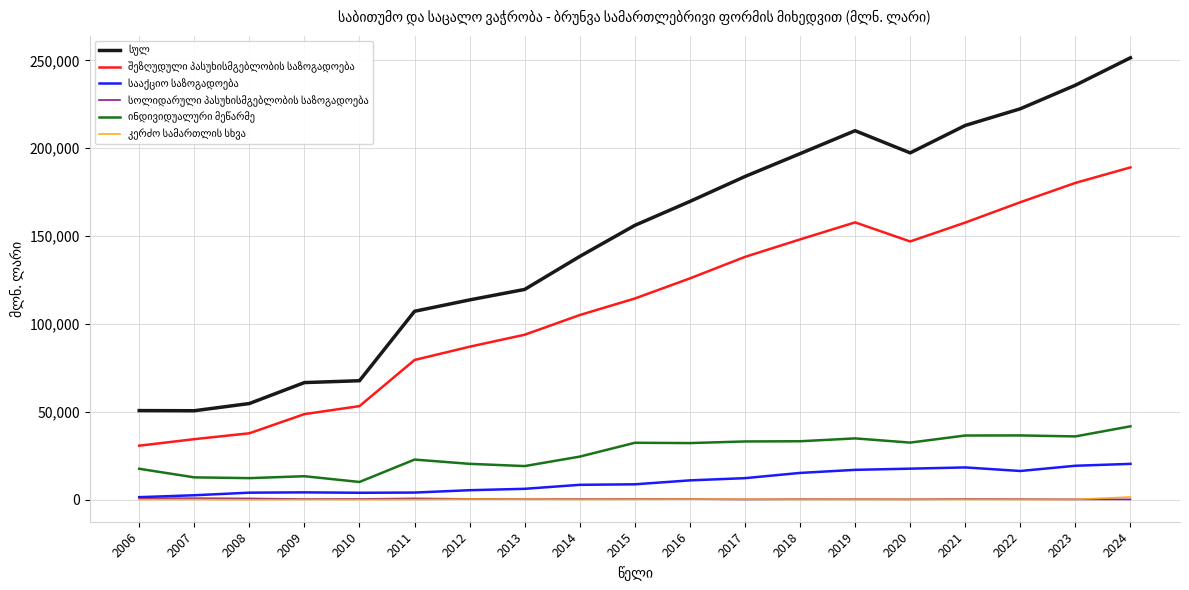

Does the chart display data point markers on the line(s)?

No